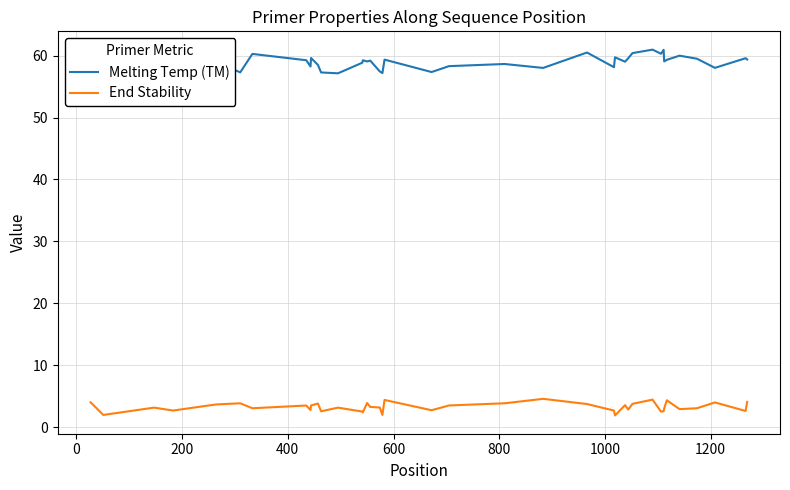

How many lines are shown in the chart?

2